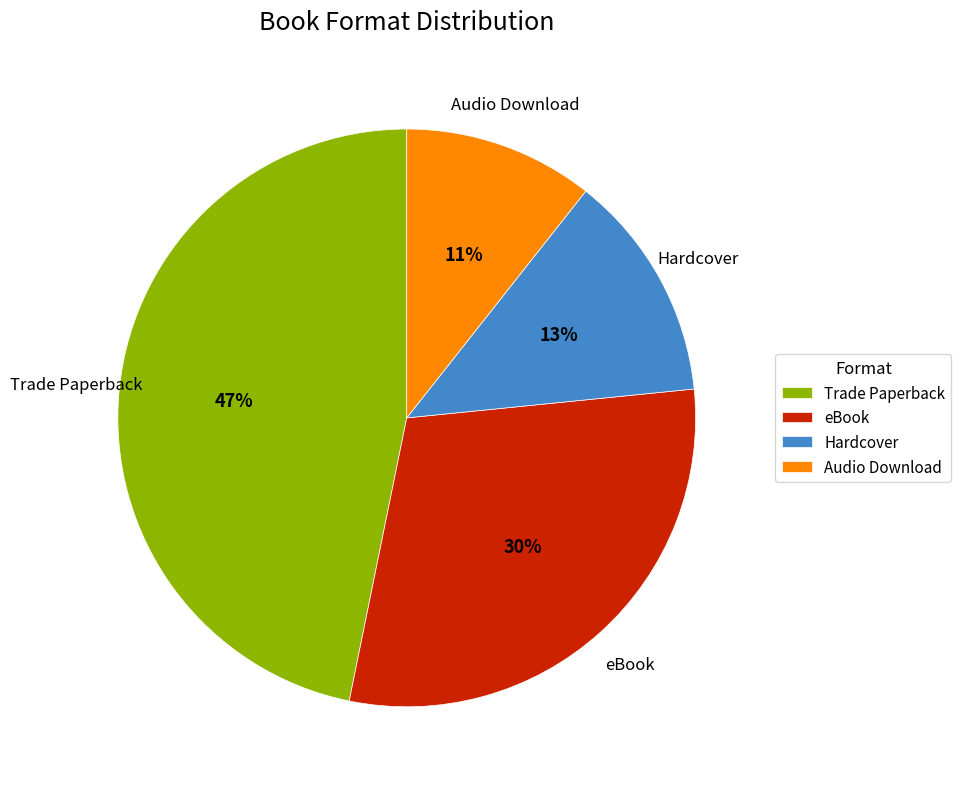

Which slice is the largest?

Trade Paperback